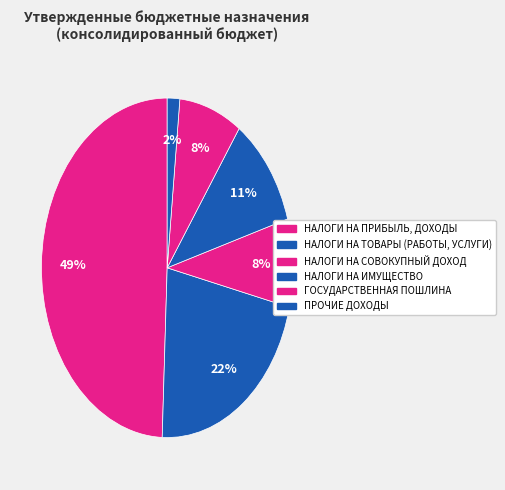

What percentage is the ПРОЧИЕ ДОХОДЫ slice, to the nearest percent?

2%